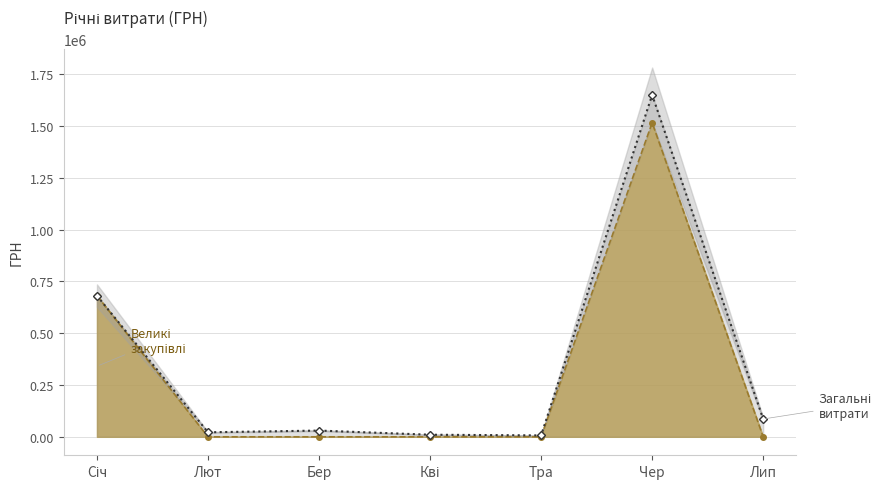

Which label corresponds to the smallest value in the chart?

Тра